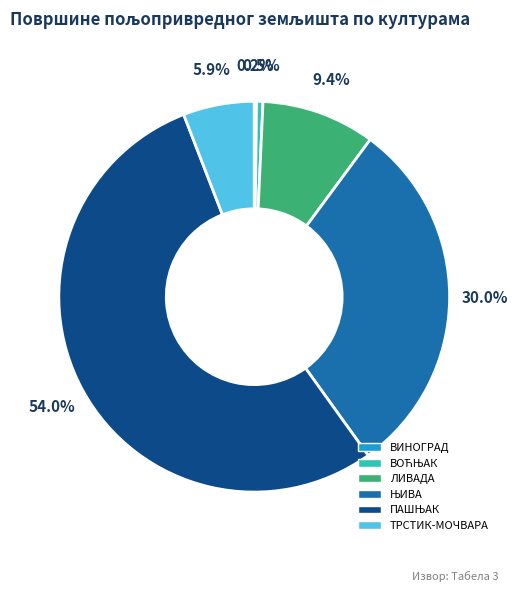

What portion of the pie excludes ТРСТИК-МОЧВАРА?

94.1%